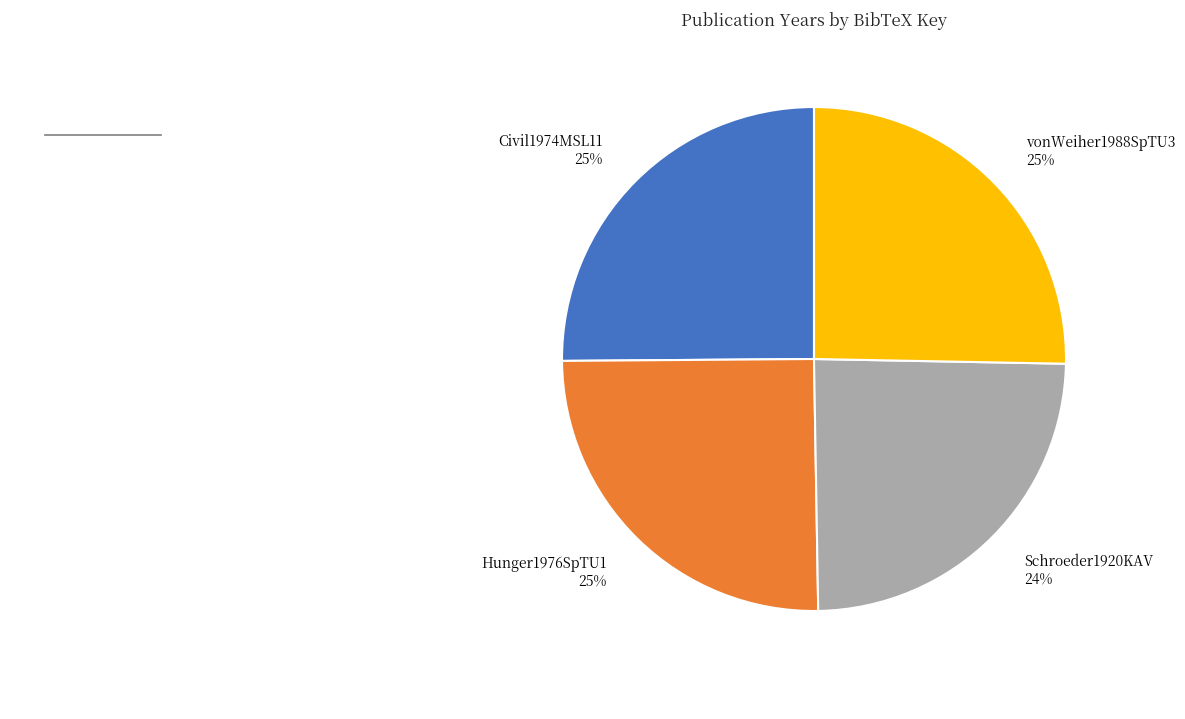

To the nearest percent, what portion does Schroeder1920KAV represent?

24%